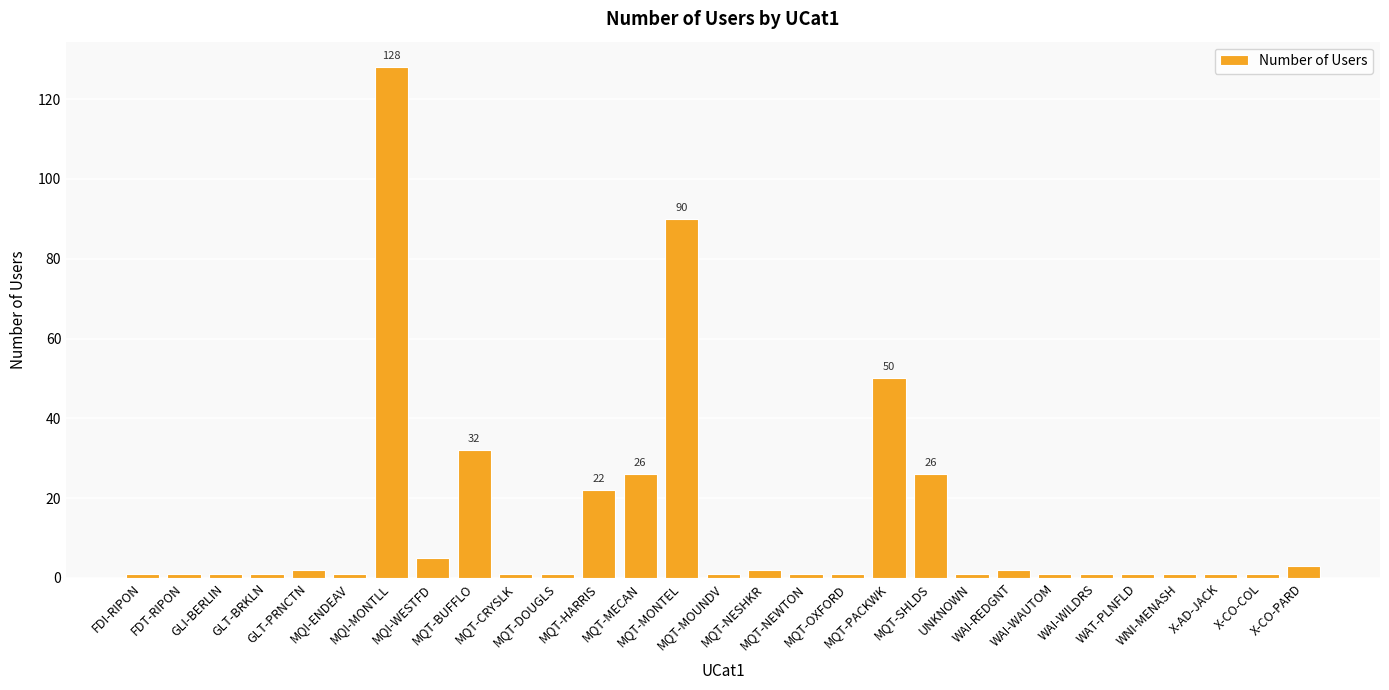

Reading right to left, extract all data points from this chart.

3	1	1	1	1	1	1	2	1	26	50	1	1	2	1	90	26	22	1	1	32	5	128	1	2	1	1	1	1